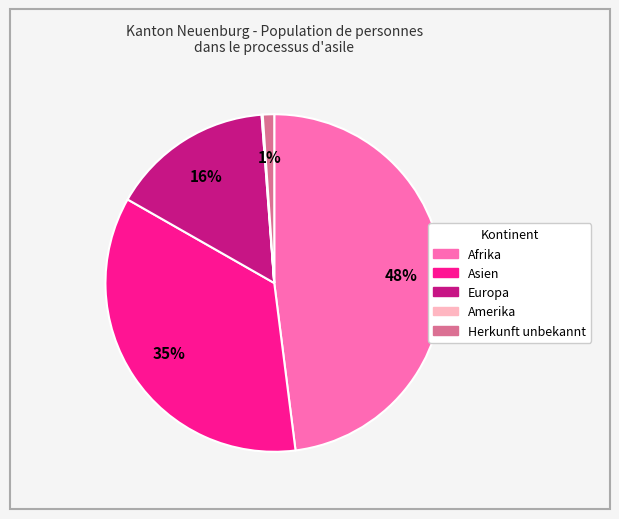

What is the largest slice in the pie chart?

Afrika